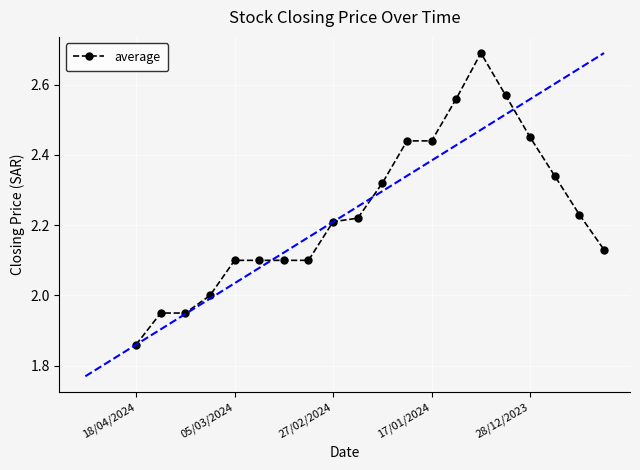

The chart shows a value of 2.8 at 18/04/2024. True or false?

False